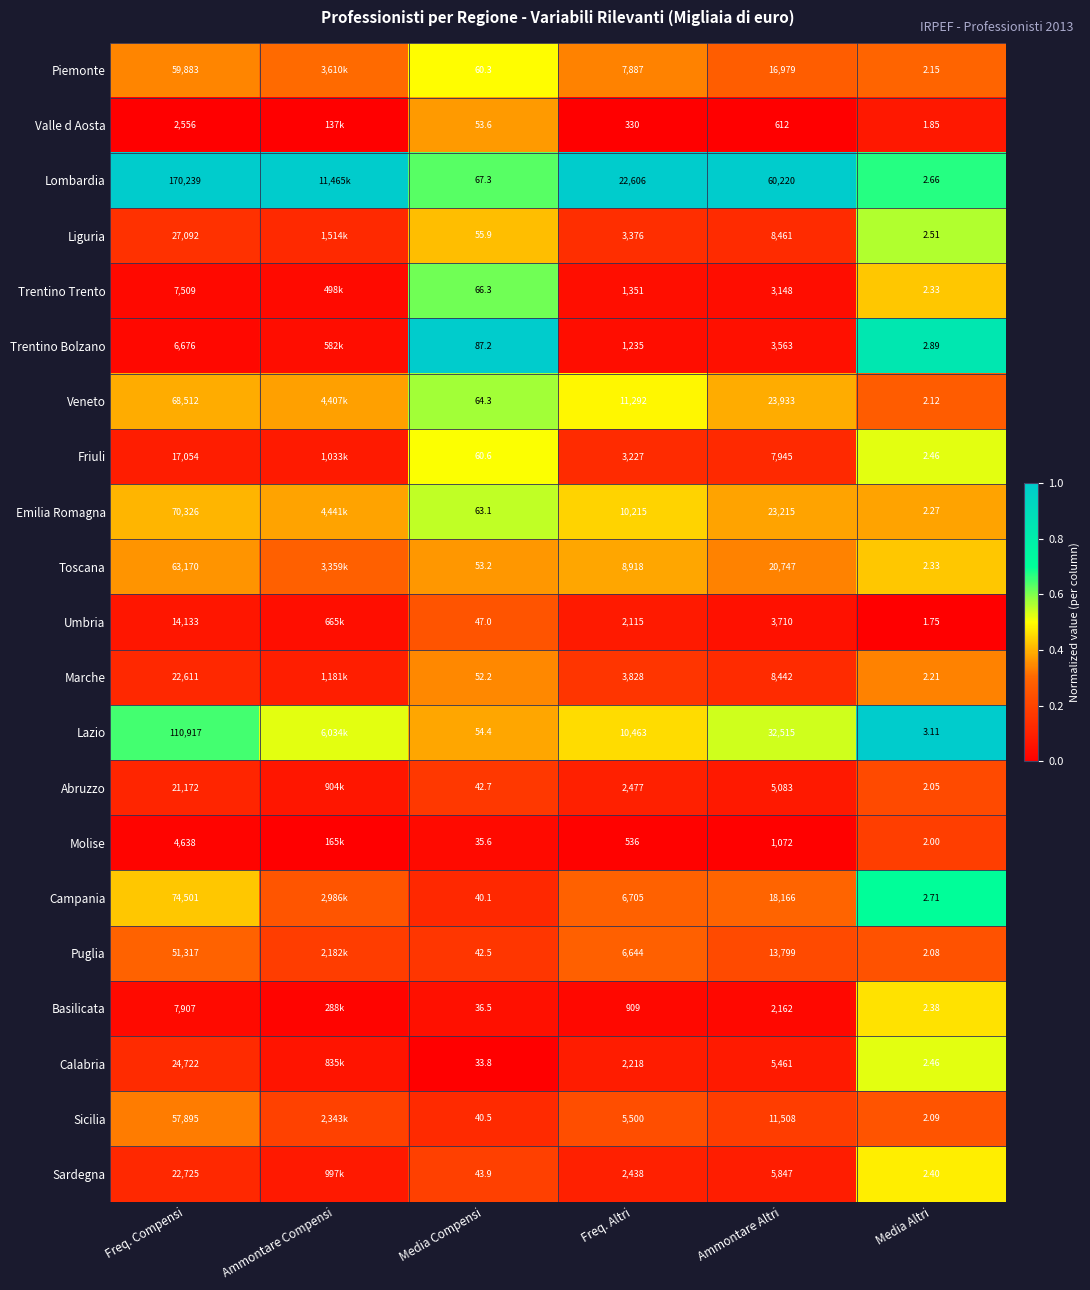

Is the value of Valle d Aosta at Ammontare Altri greater than the value of Piemonte at Ammontare Altri?

No